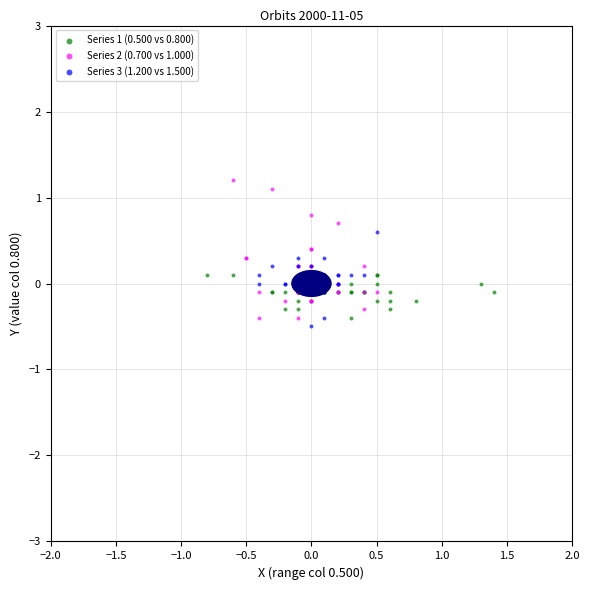

Which series reaches the maximum Y coordinate?

Series 2 (0.700 vs 1.000)